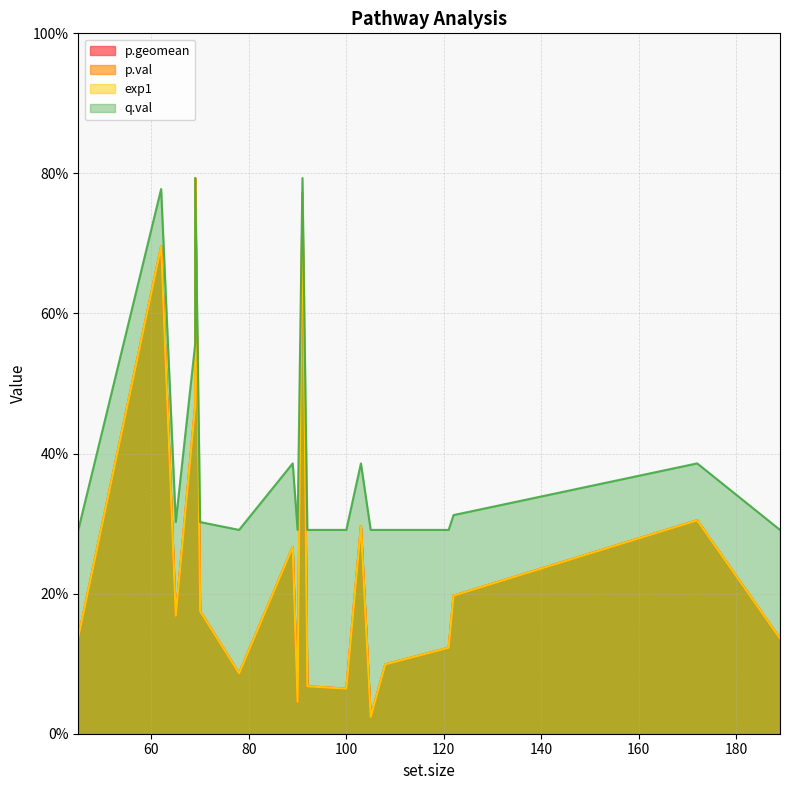

Which has a higher value, 89 or 78?

89